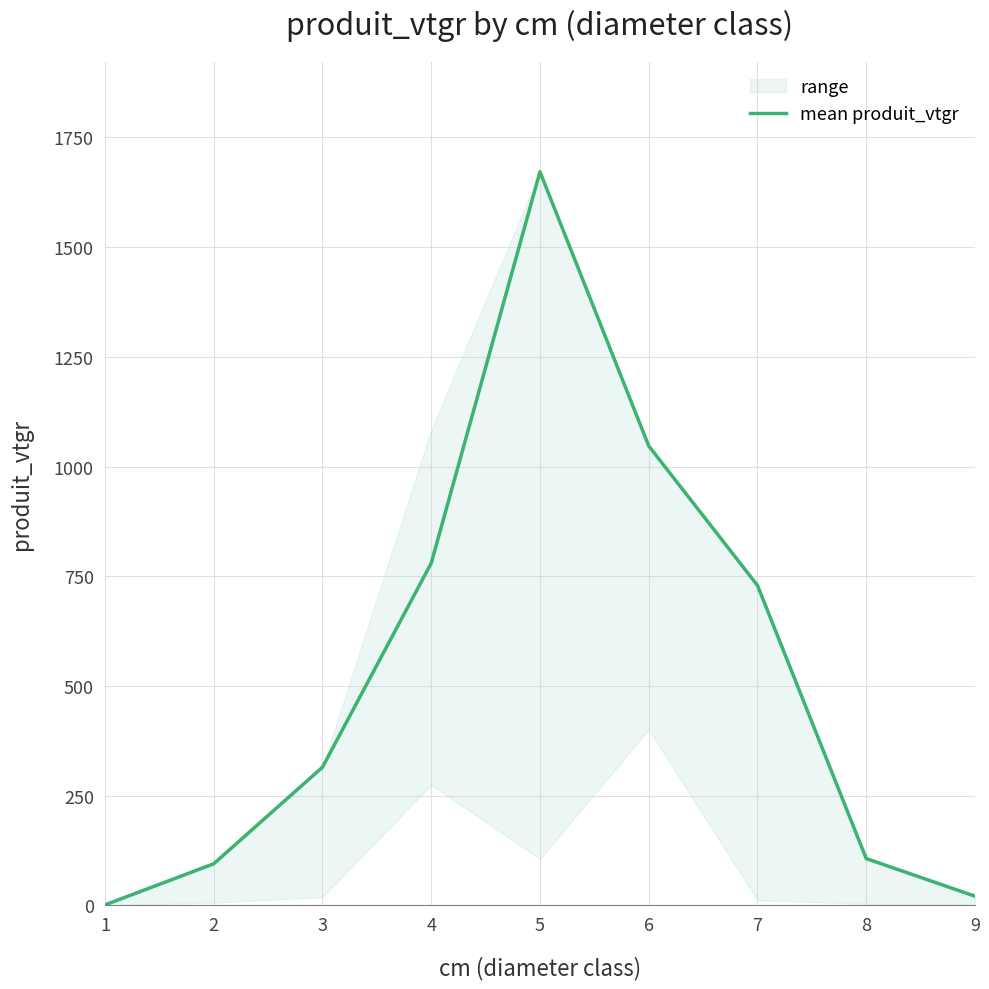

The chart shows a value of 94.8 at 2. True or false?

True